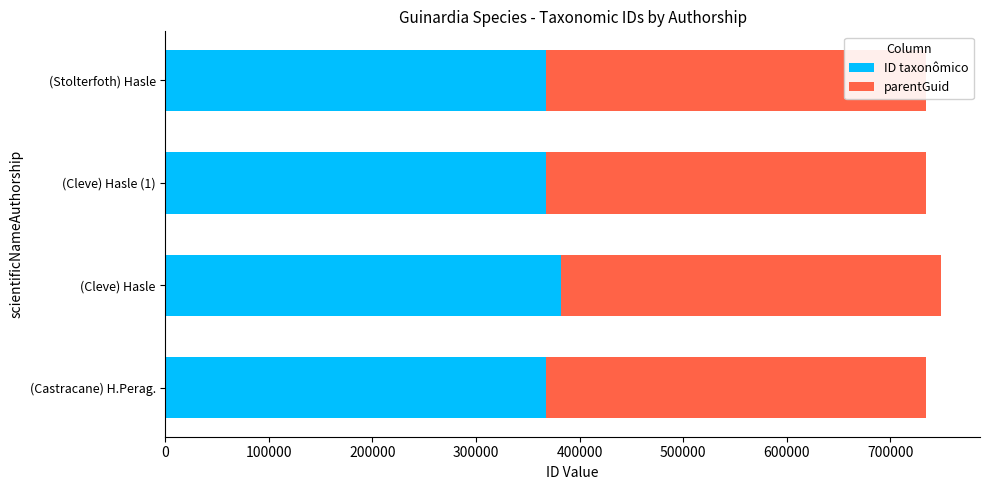

What is the minimum value for ID taxonômico?

367373.0